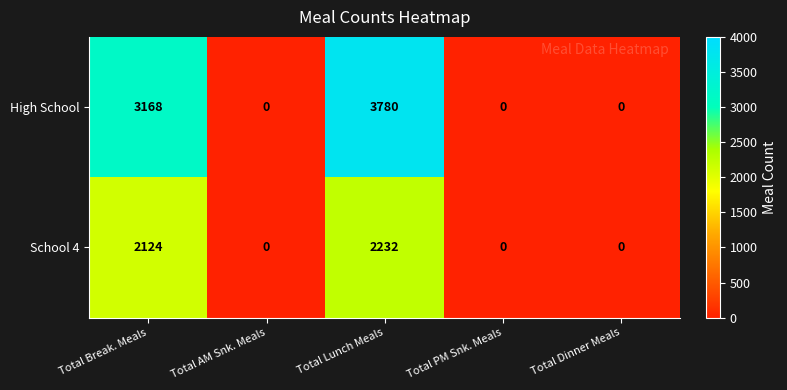

What is the maximum value shown in the chart?

3780